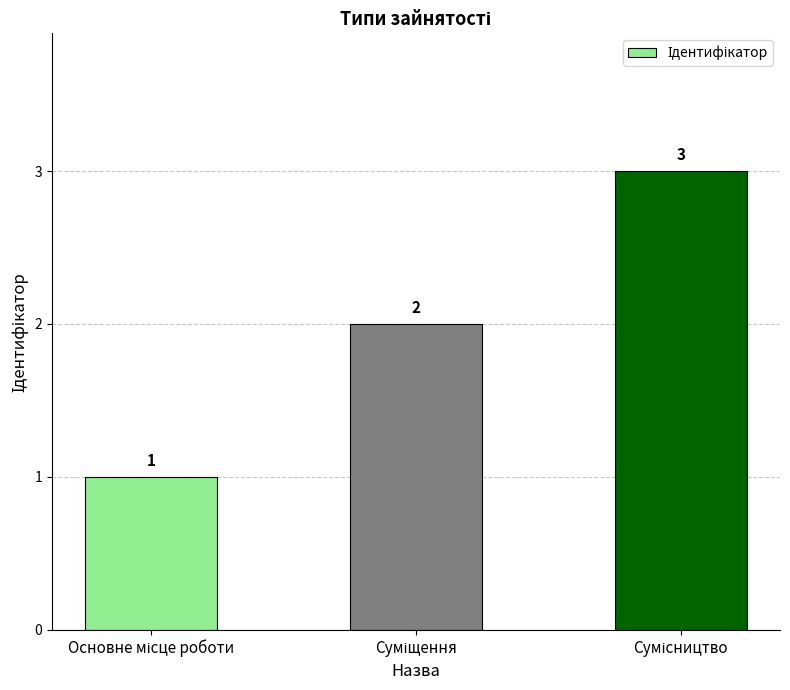

Count the values in the range 1 to 3.

3